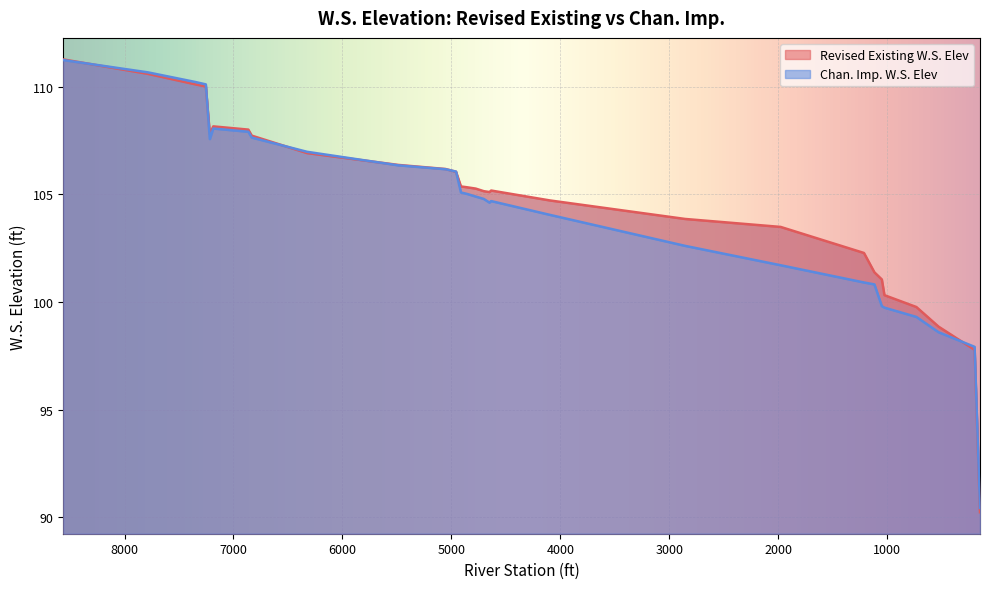

What are all the series names shown in the legend?

Revised Existing W.S. Elev, Chan. Imp. W.S. Elev